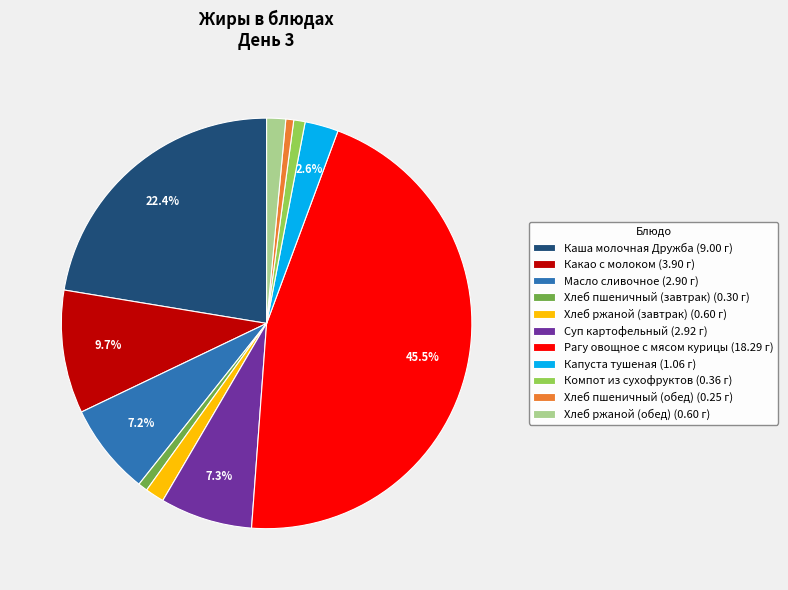

To the nearest percent, what is the difference between the Рагу овощное с мясом курицы and Компот из сухофруктов slice percentages?

45%